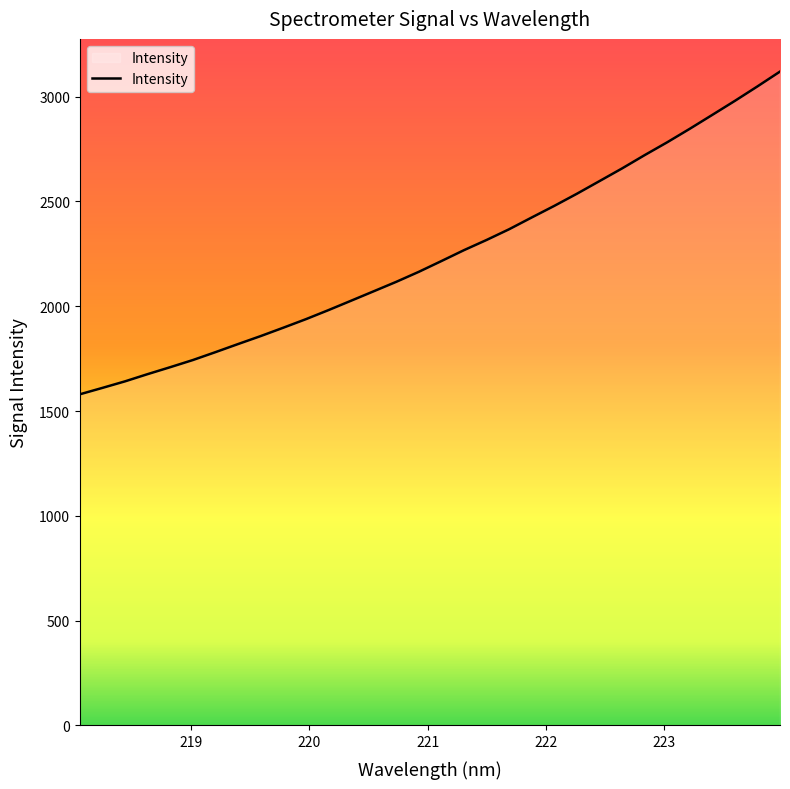

What is the difference between the maximum and minimum values?

1539.6